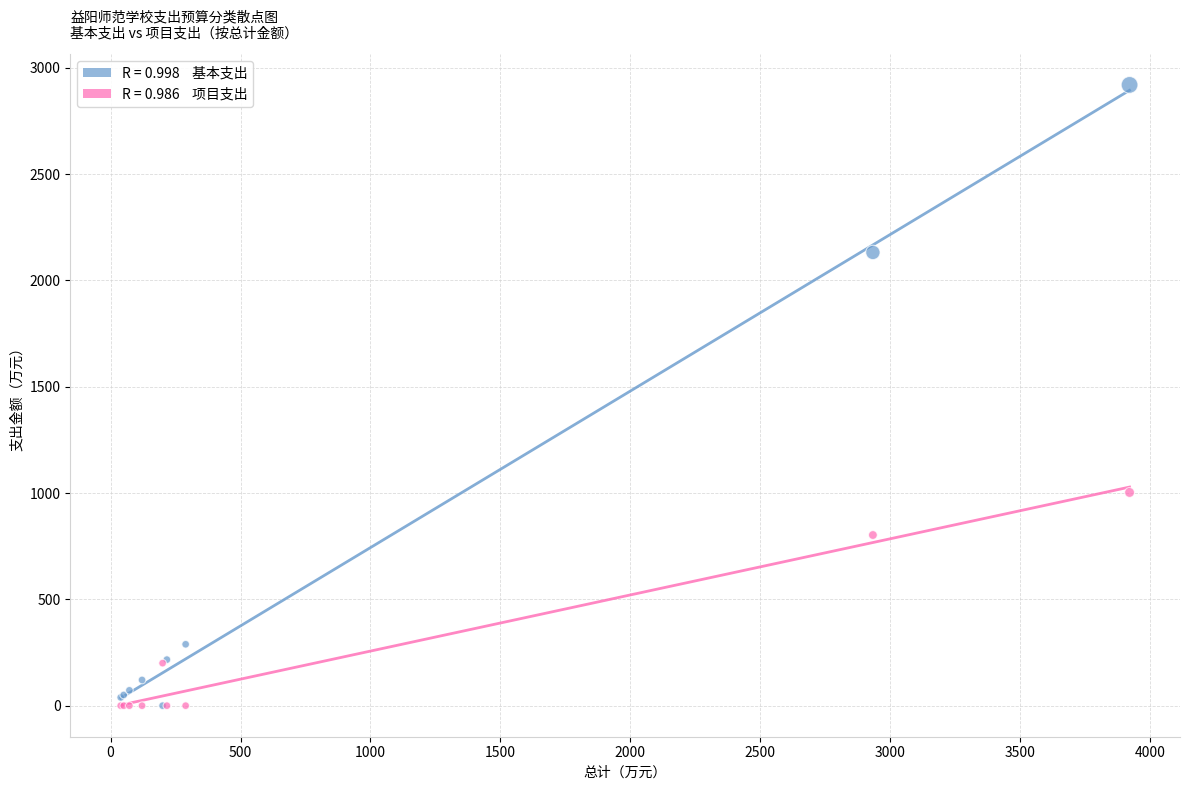

Across all series, what Y value is closest to 1459?

1002.5